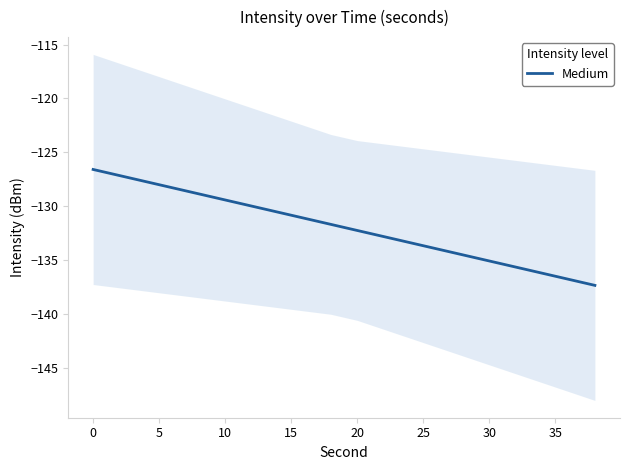

True or false: Medium has a value of -216.9 at 0.

False